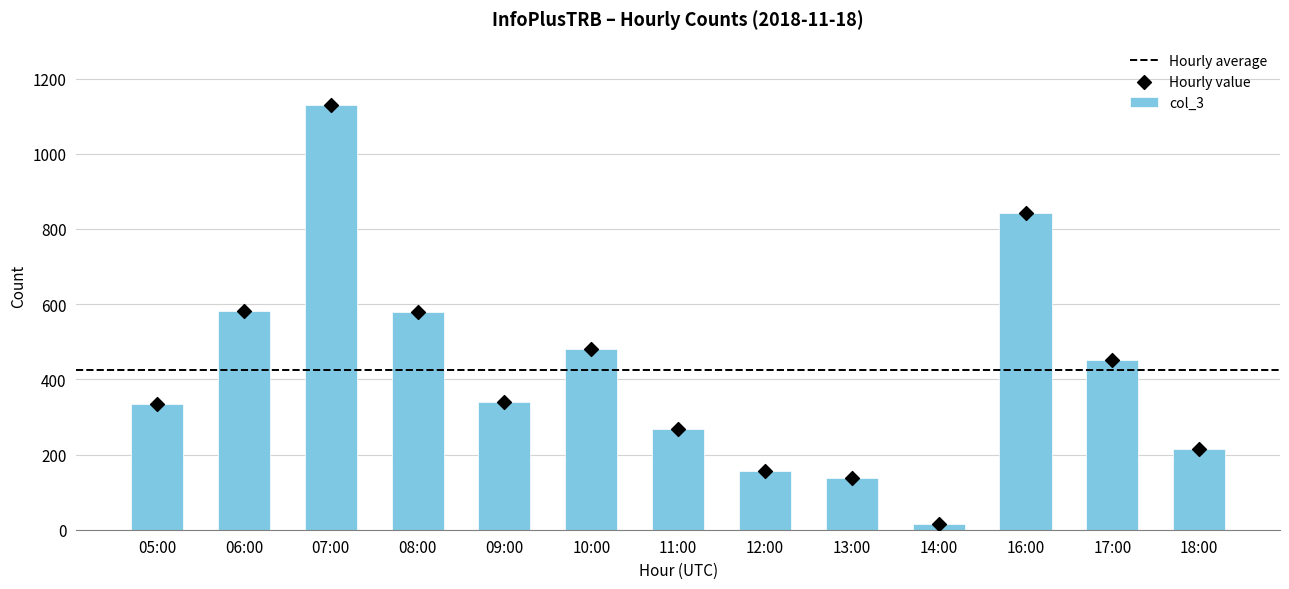

What is the ratio of the value at 08:00 to the value at 17:00?

1.3